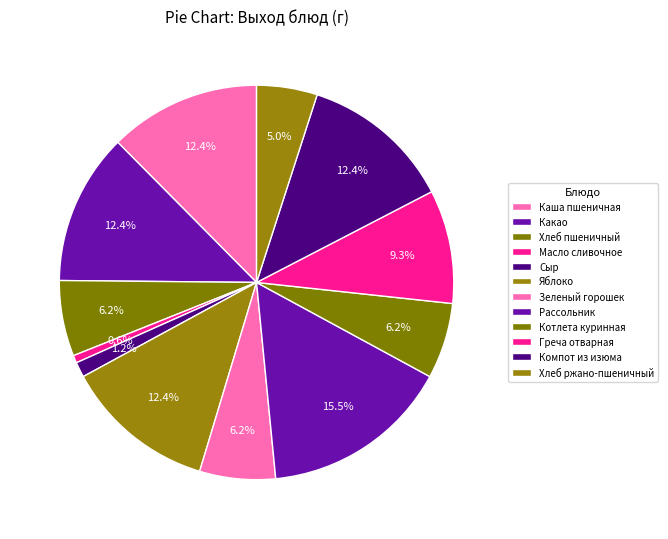

To the nearest percent, what percentage of the pie is Сыр?

1%